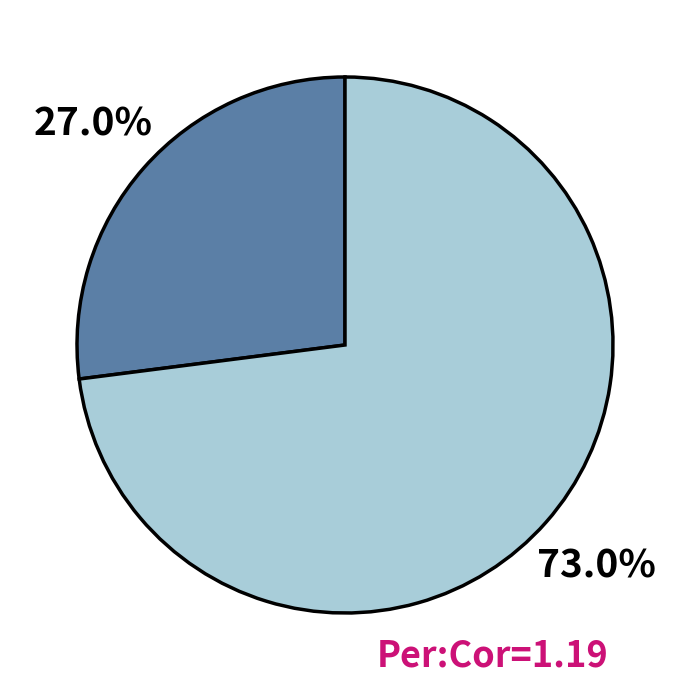

Count the number of slices in the pie.

2